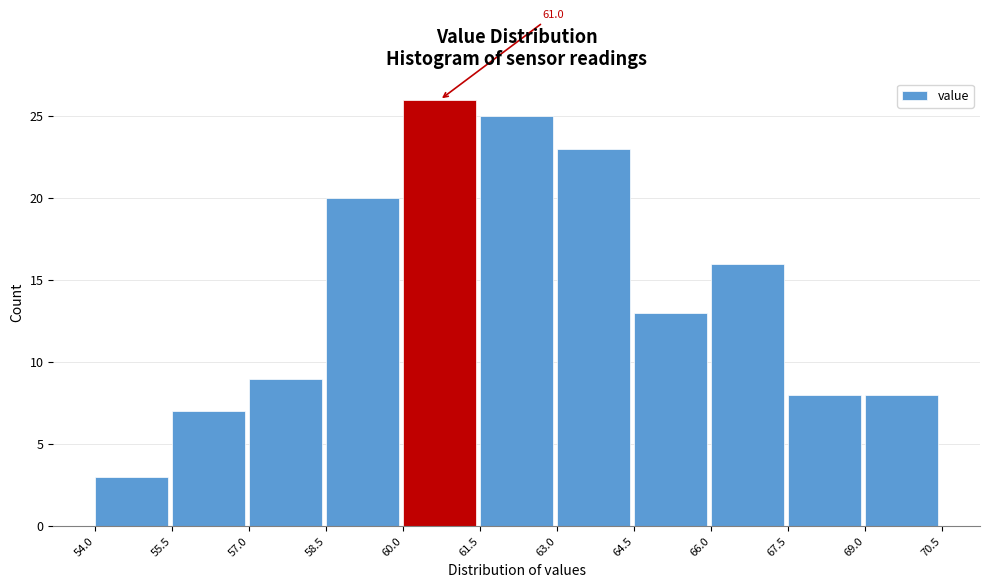

Which range on the x-axis has the tallest bar?

60.0 to 61.5